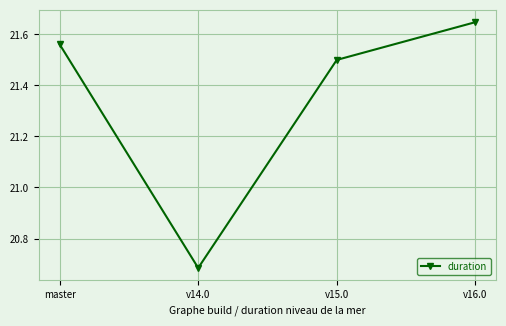

What position from the right is master?

4